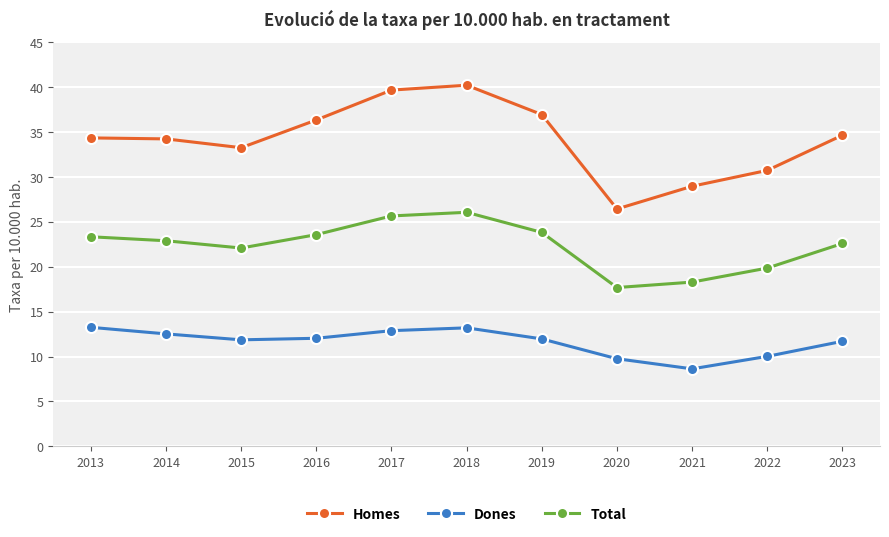

Which category has the lowest value in the Total series?

2020